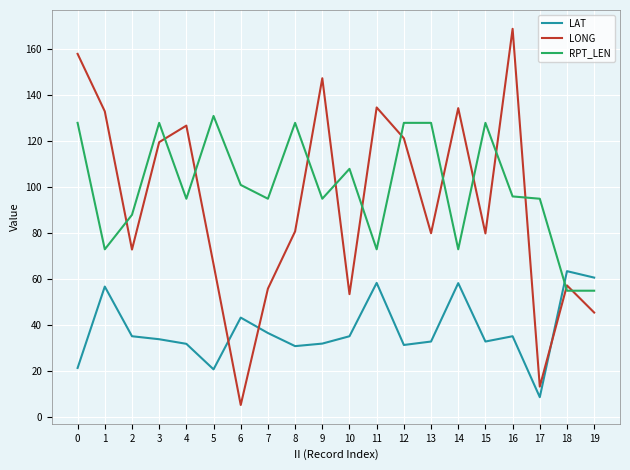

What is the average value of the LAT series?

38.0